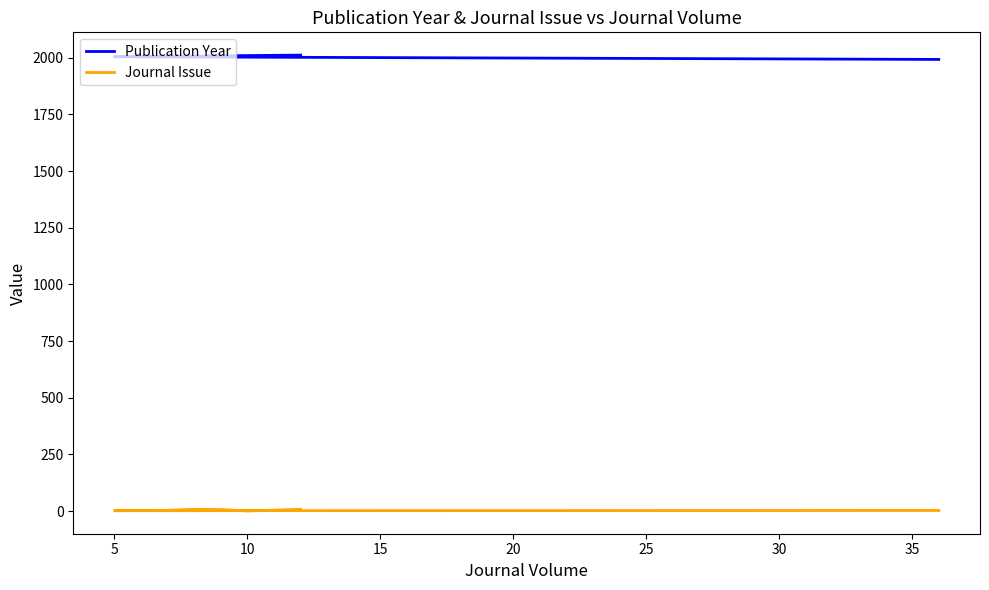

True or false: Journal Issue has a value of 1 at 5.

False